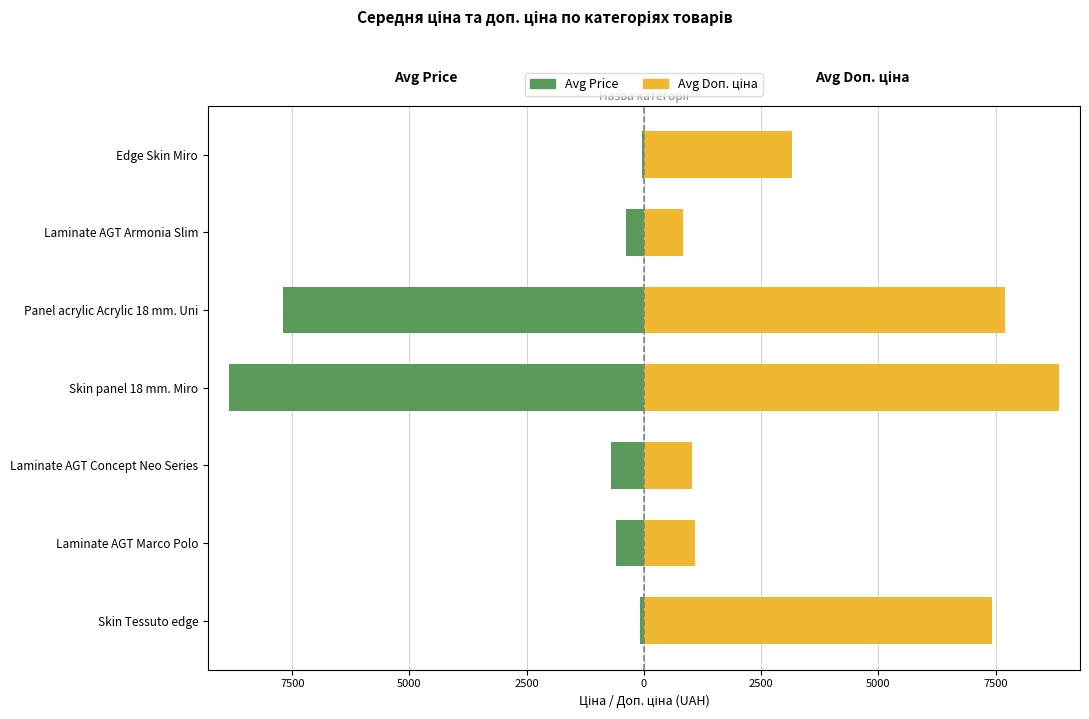

What is the value of the Avg Doп. ціна bar at the 4th from the left?

8856.7